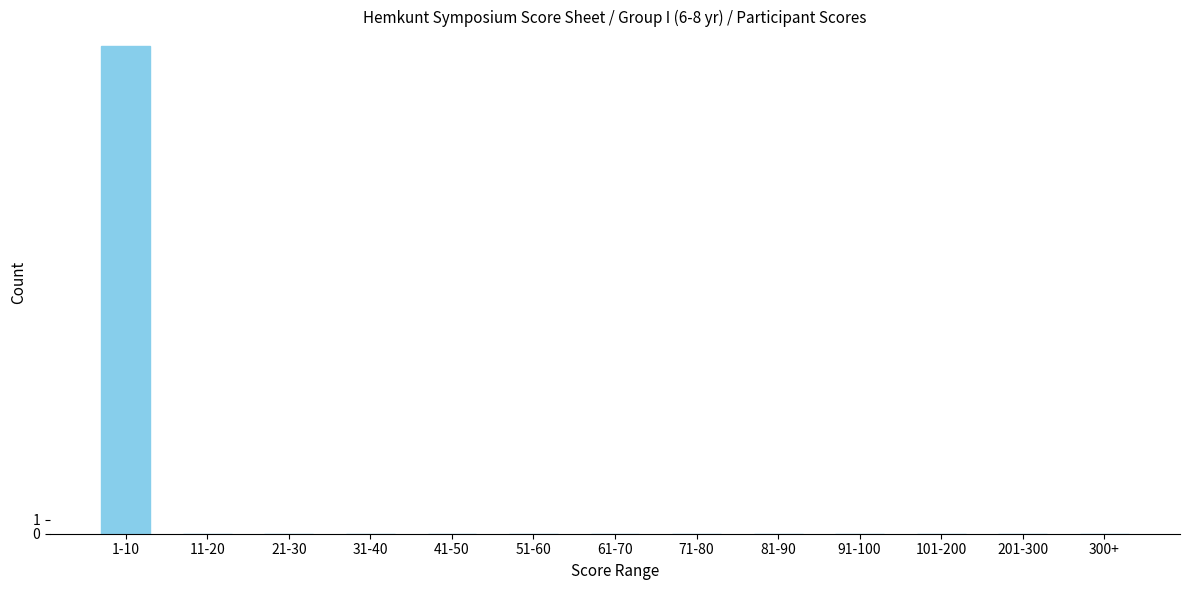

Reading left to right, transcribe all the data shown in this chart.

1-10=35	11-20=0	21-30=0	31-40=0	41-50=0	51-60=0	61-70=0	71-80=0	81-90=0	91-100=0	101-200=0	201-300=0	300+=0